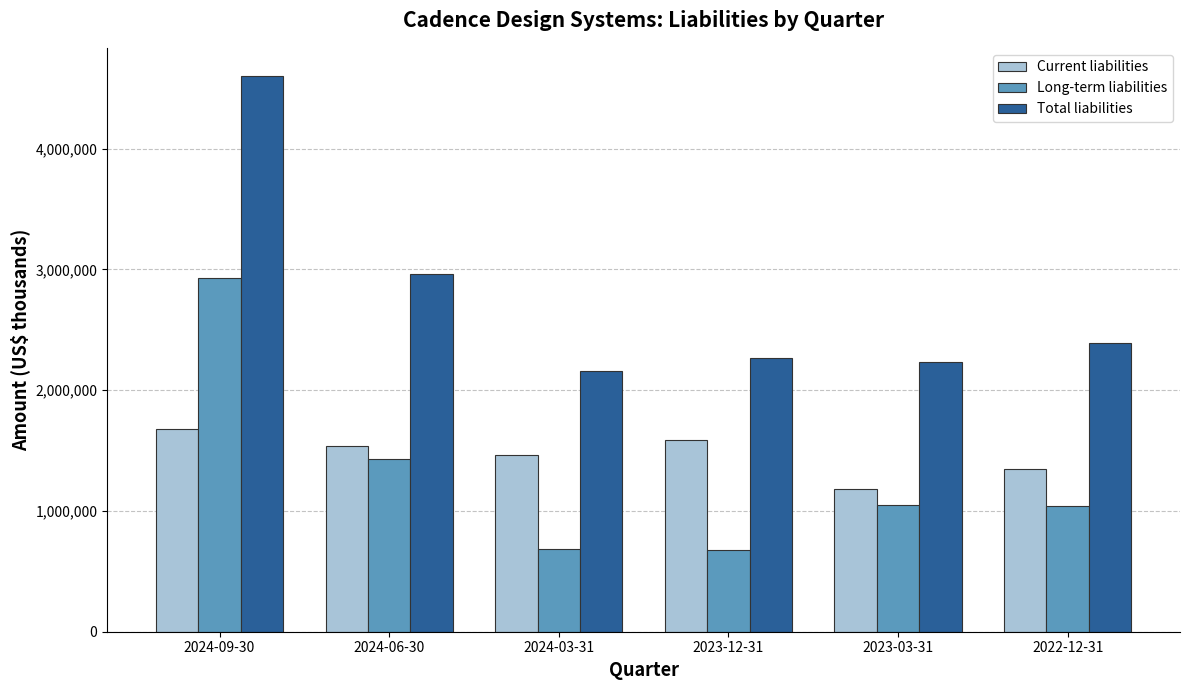

What is the average value of the Total liabilities series?

2768500